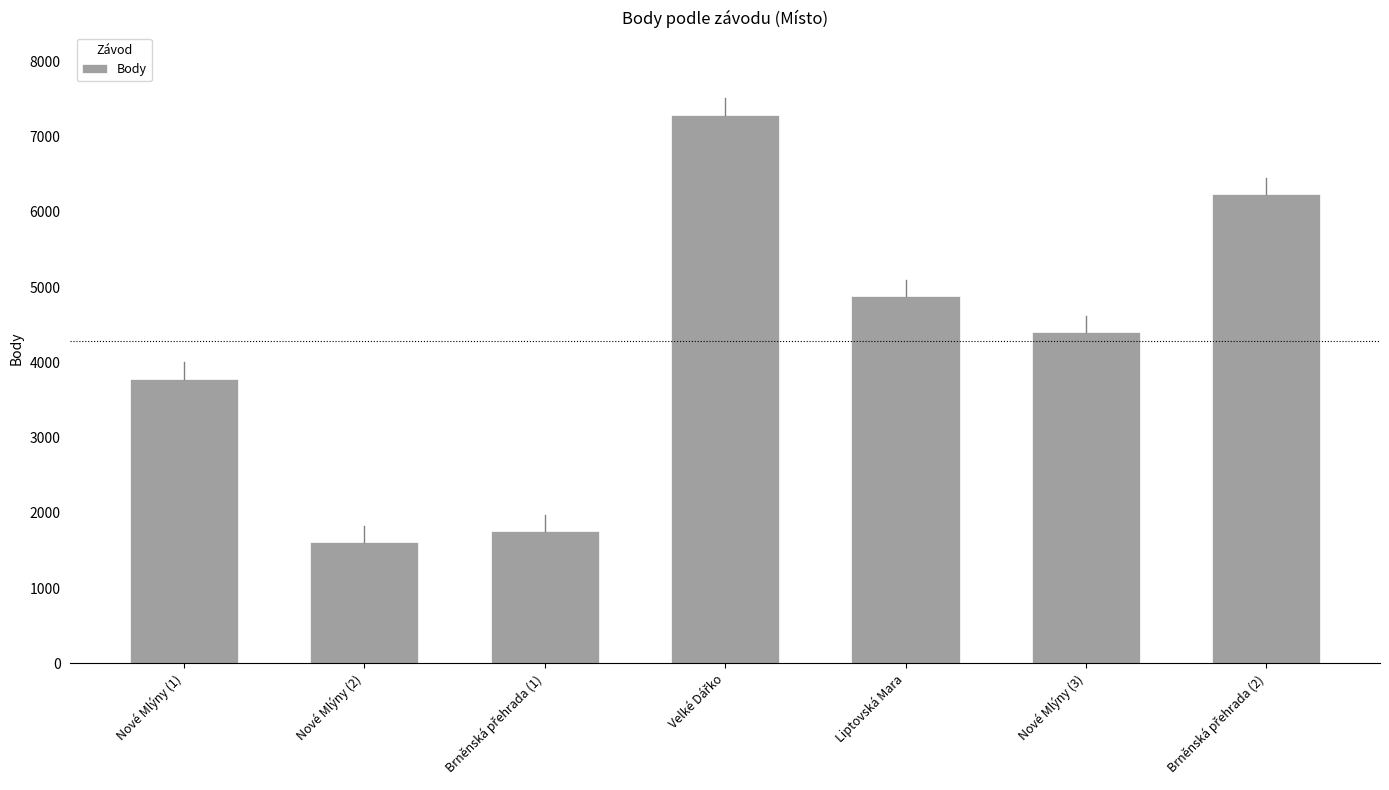

Which category has the lowest value across all series?

Nové Mlýny (2)